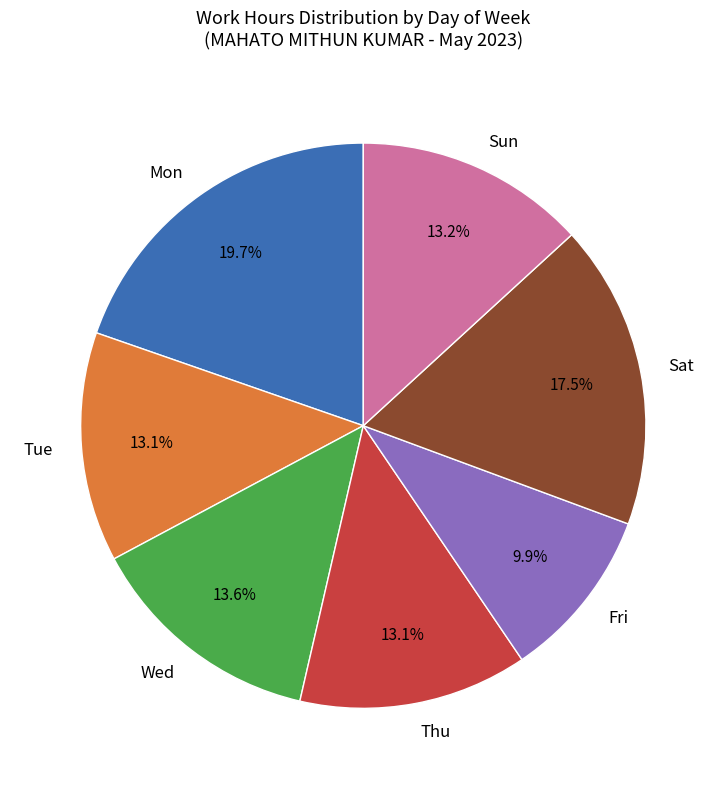

How many segments does this pie chart have?

7